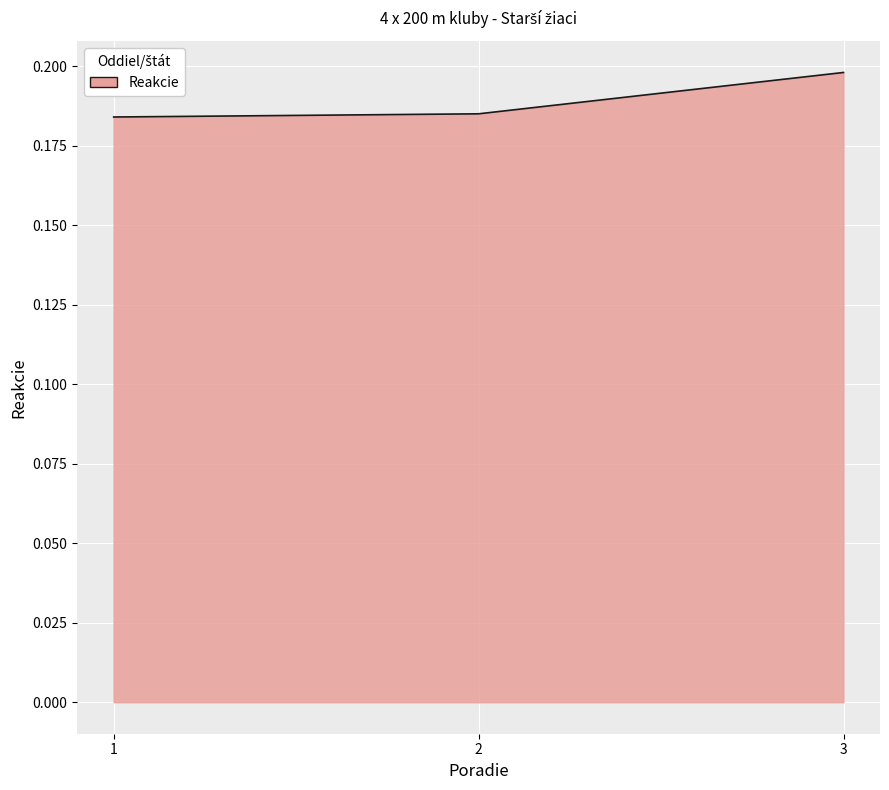

Does the chart display data point markers on the line(s)?

No